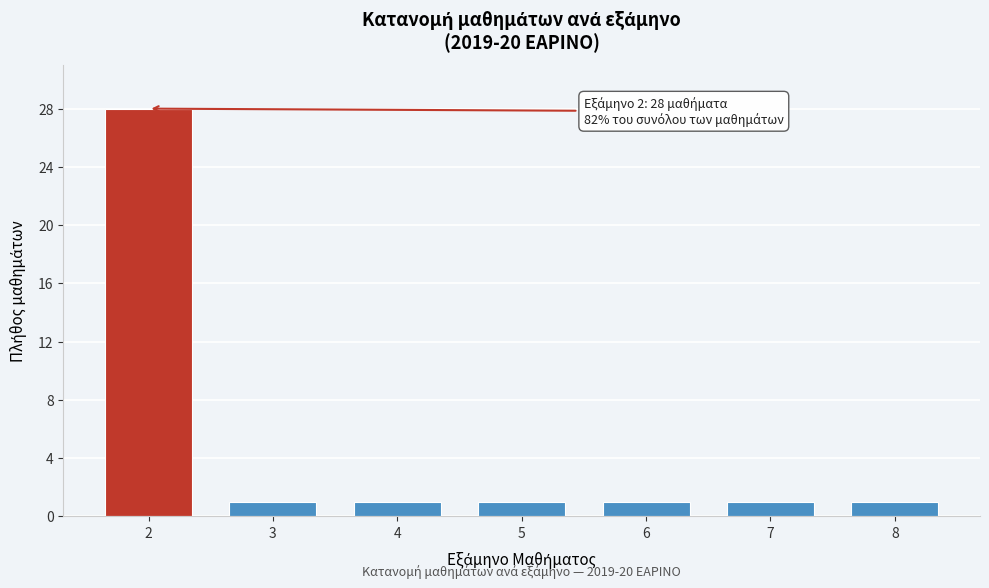

Reading left to right, extract all data points from this chart.

2=28	3=1	4=1	5=1	6=1	7=1	8=1